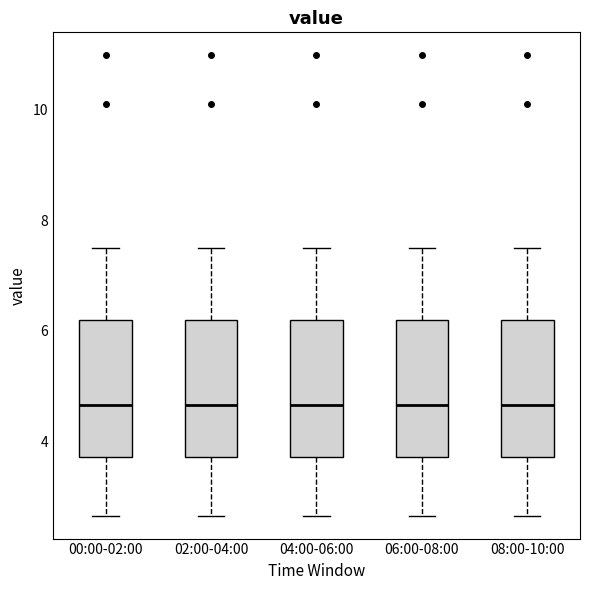

Reading left to right, read every box against the y-axis: the position of its median line, the range the box covers, and the ends of its whiskers. The values are not printed on the chart, so give them approximately, as read against the axis.

00:00-02:00: median 4.6, box 3.8 to 6.2, whiskers 2.6 to 7.6
02:00-04:00: median 4.6, box 3.8 to 6.2, whiskers 2.6 to 7.6
04:00-06:00: median 4.6, box 3.8 to 6.2, whiskers 2.6 to 7.6
06:00-08:00: median 4.6, box 3.8 to 6.2, whiskers 2.6 to 7.6
08:00-10:00: median 4.6, box 3.8 to 6.2, whiskers 2.6 to 7.6